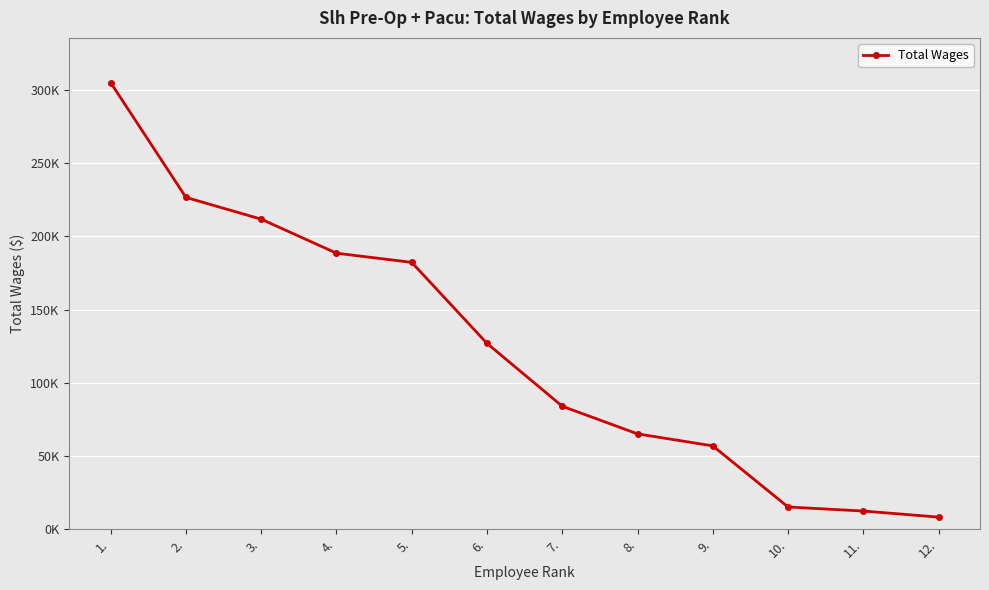

What is the approximate value at 3., to the nearest 10?

211740